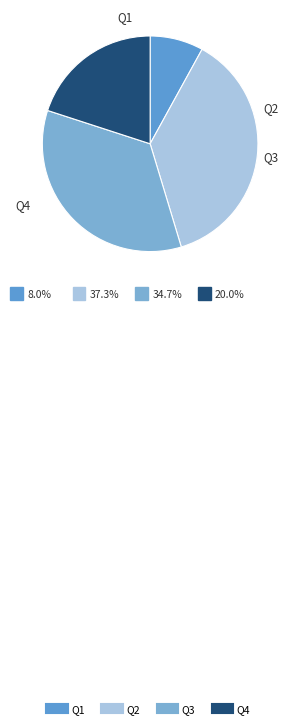

Which slice is the largest?

Q2